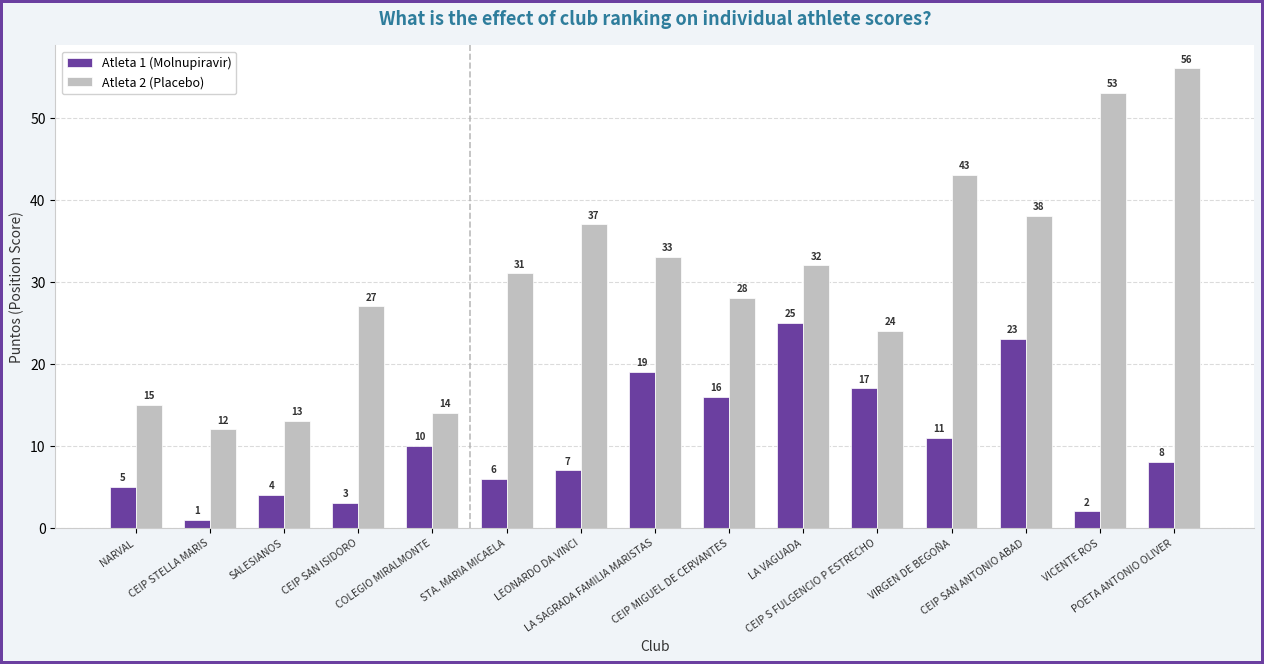

Rank the series at NARVAL from highest to lowest value.

Atleta 2 (Placebo), Atleta 1 (Molnupiravir)